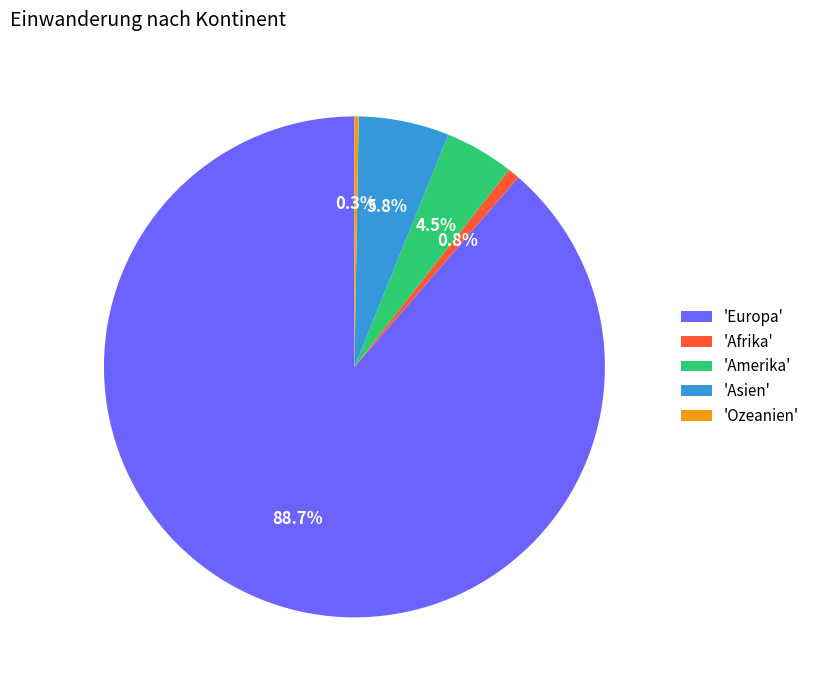

Which category has the biggest portion of the pie?

'Europa'